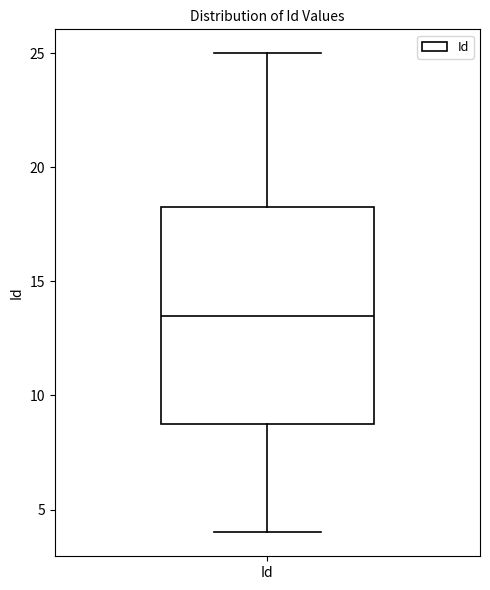

Read this box plot against the y-axis: the position of the median line, the range covered by the box, and the ends of both whiskers. The values are not printed on the chart, so give them approximately, as read against the axis.

median 13.5, box 9.0 to 18.5, whiskers 4.0 to 25.0